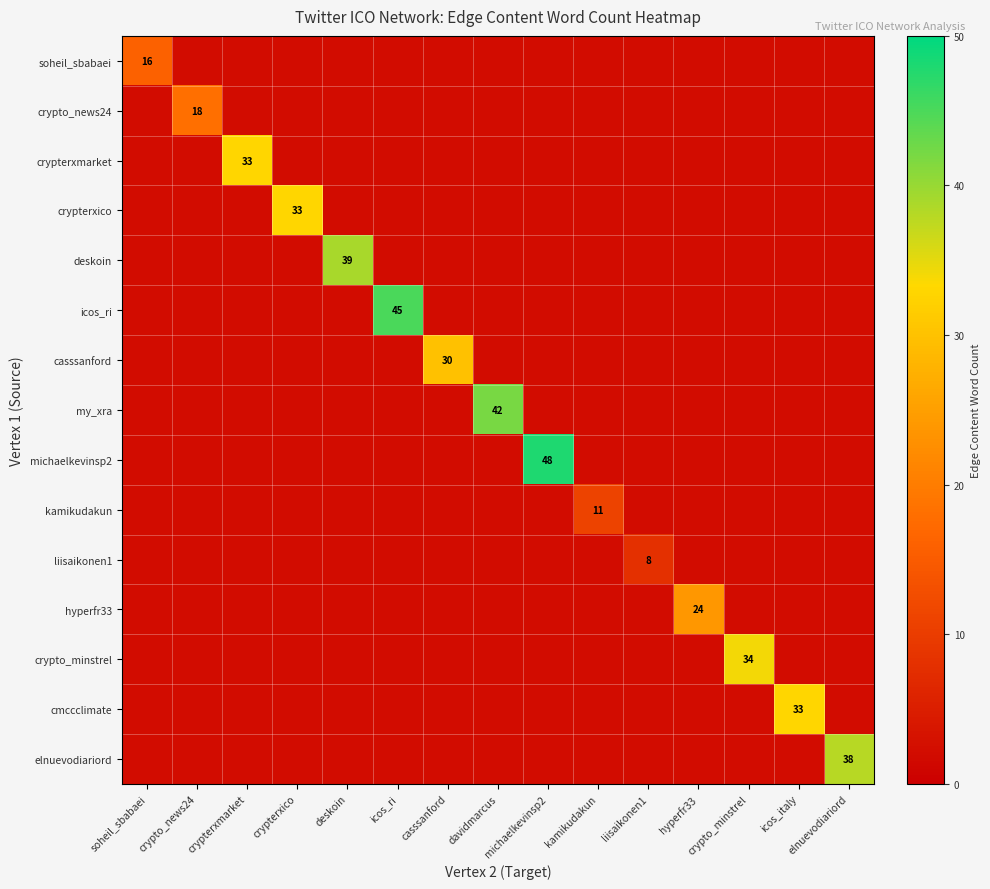

At which category does the chart reach its peak across all series?

michaelkevinsp2